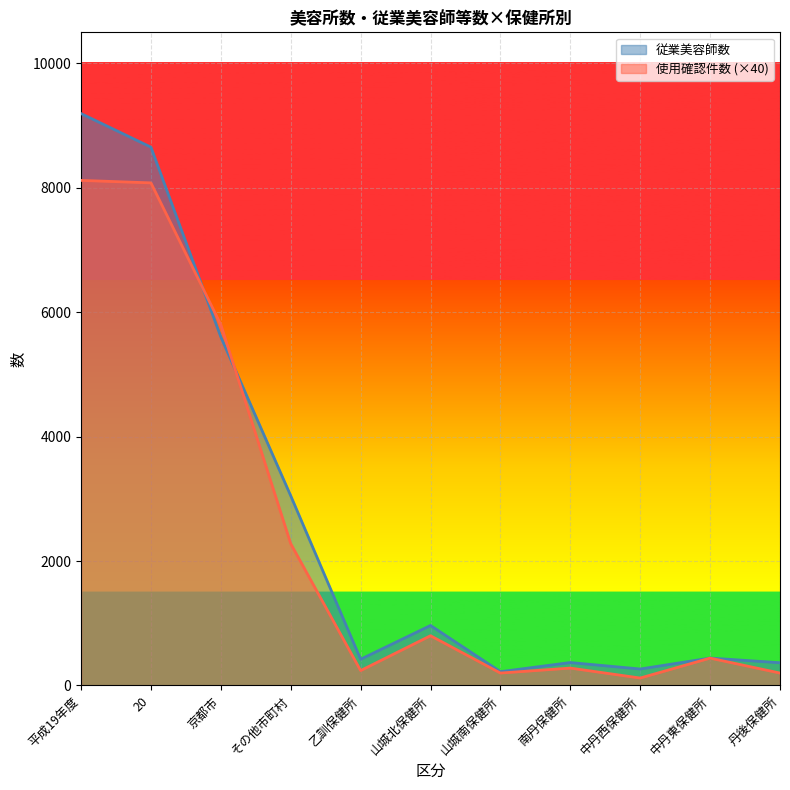

Rank the series by their average value, from lowest to highest.

使用確認件数 (×40), 従業美容師数